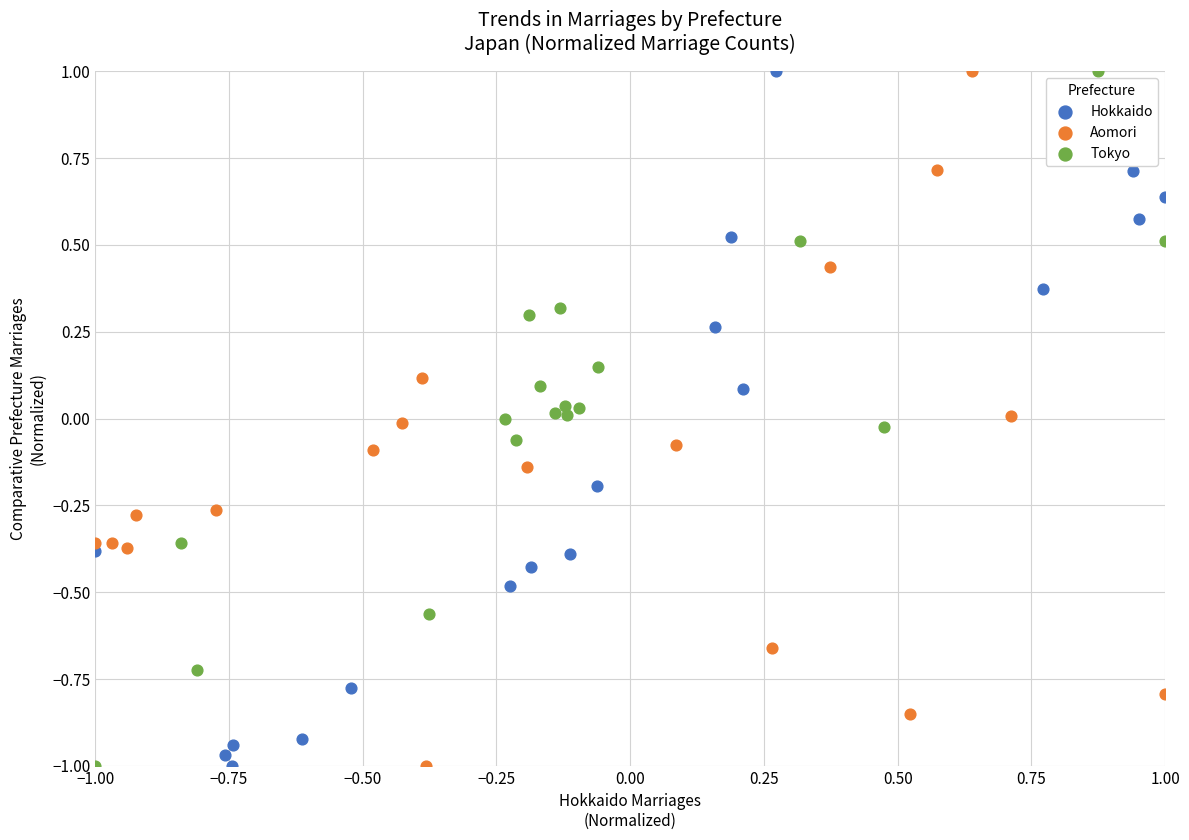

What are all the series names shown in the legend?

Hokkaido, Aomori, Tokyo